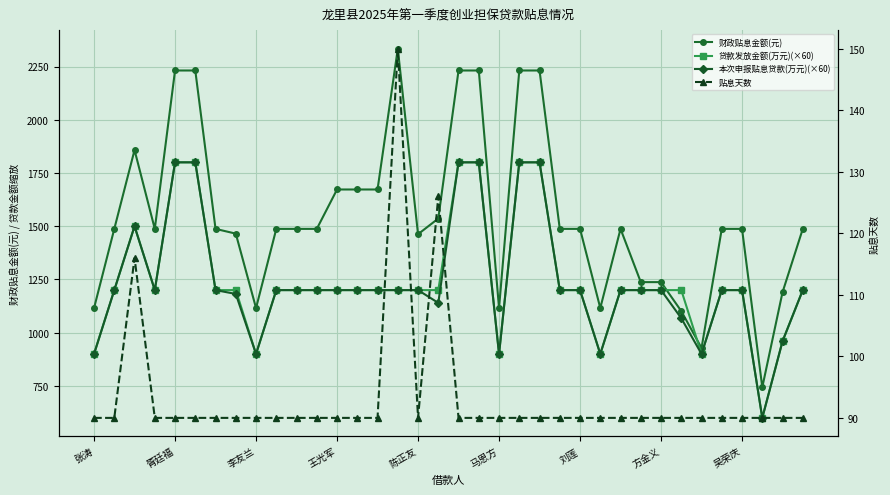

True or false: 贴息天数 and 贷款发放金额(万元)(×60) intersect in this chart.

False